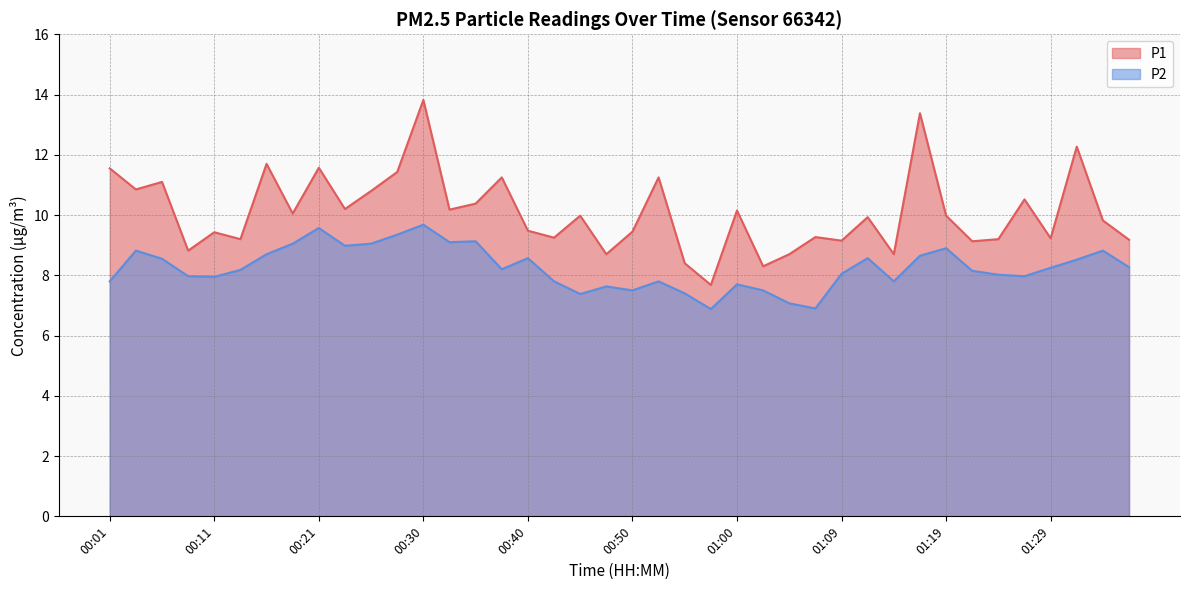

How many lines are shown in the chart?

2